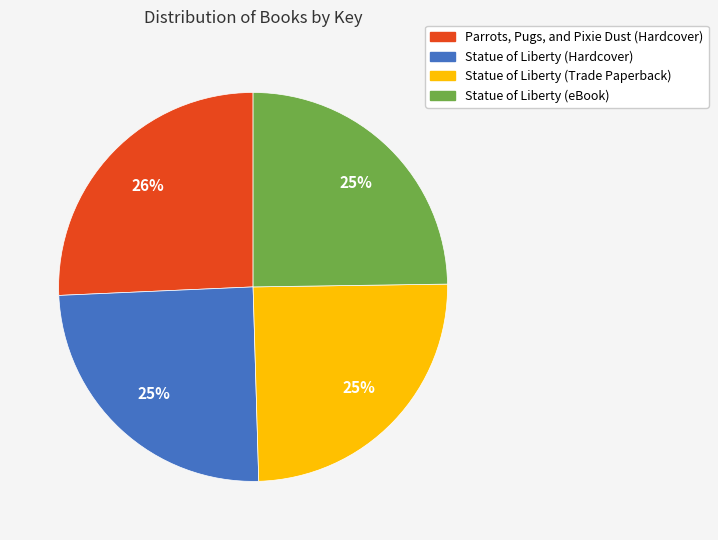

Count the number of slices in the pie.

4